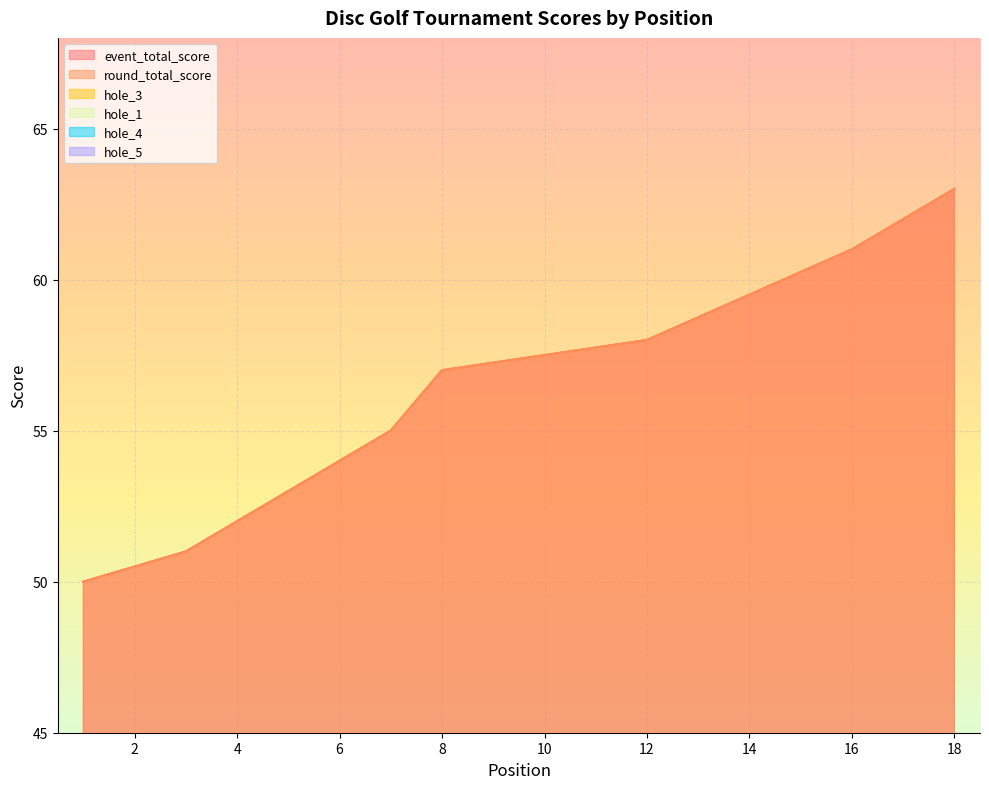

Which category has the lowest value across all series?

5